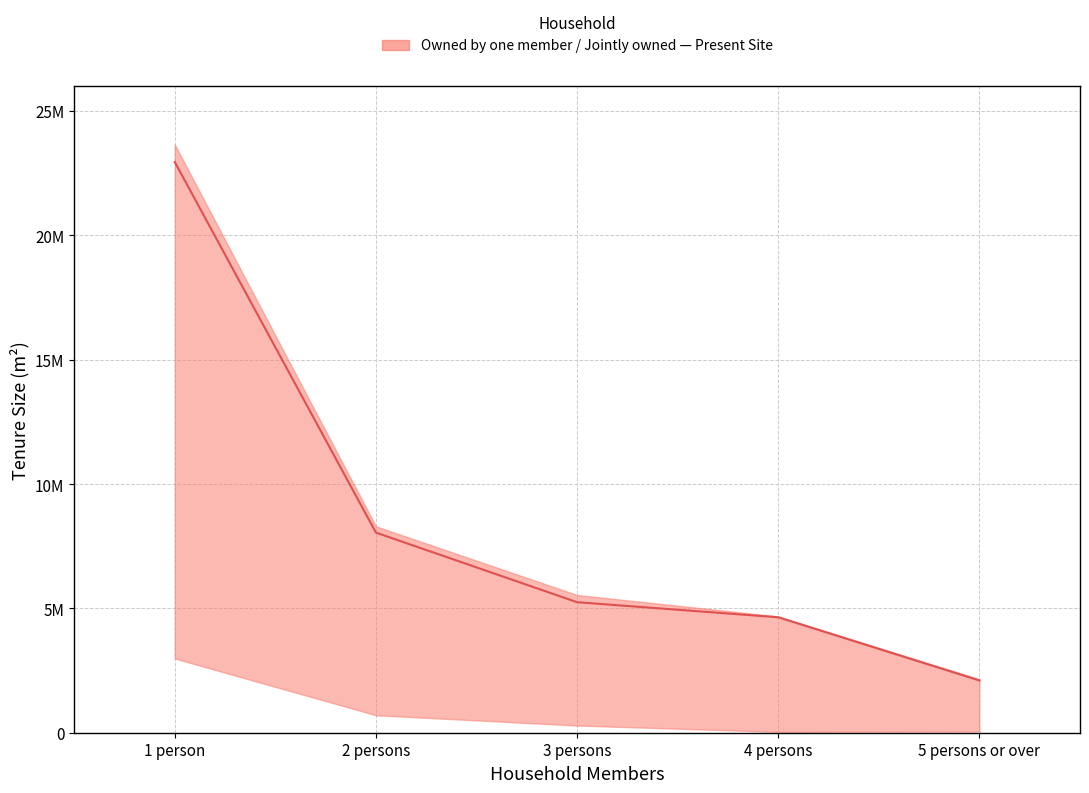

What is the change in value from 2 persons to 4 persons?

-3405000